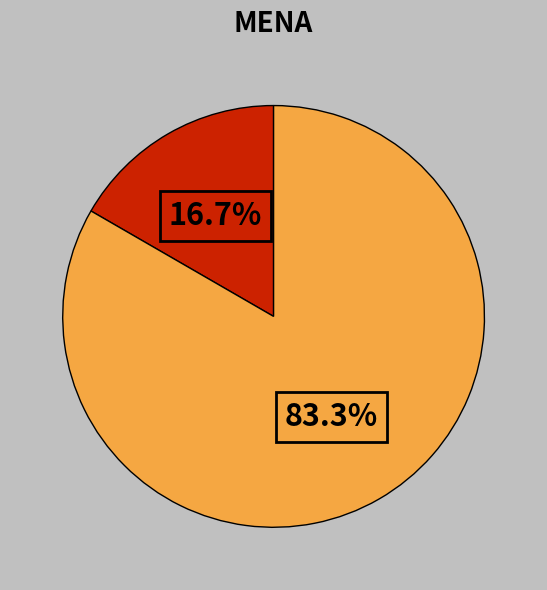

How many slices are in this pie chart?

2